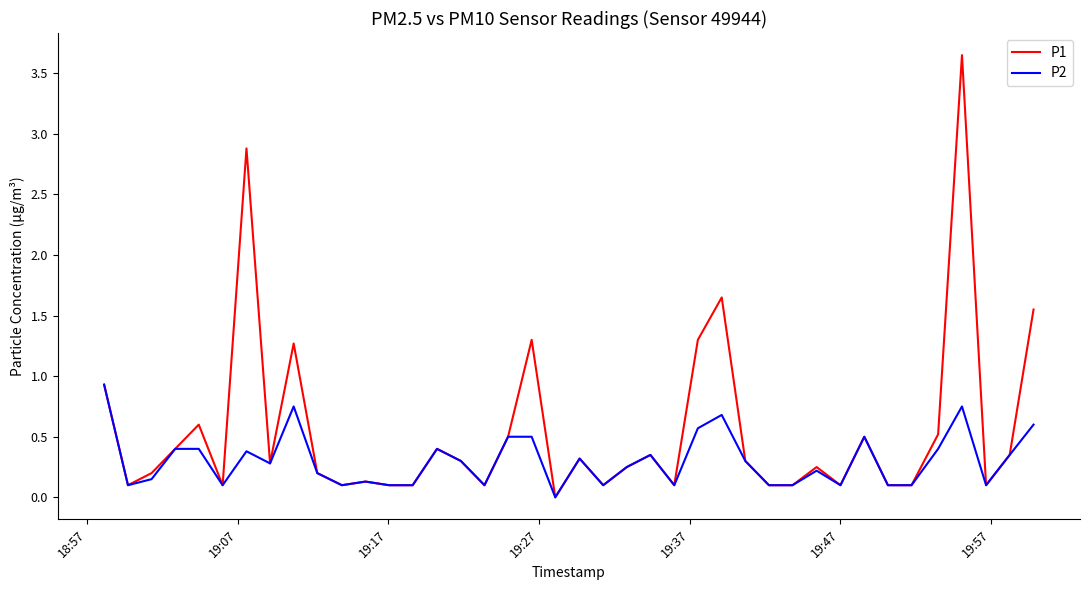

Rank the series by their maximum value, from lowest to highest.

P2, P1